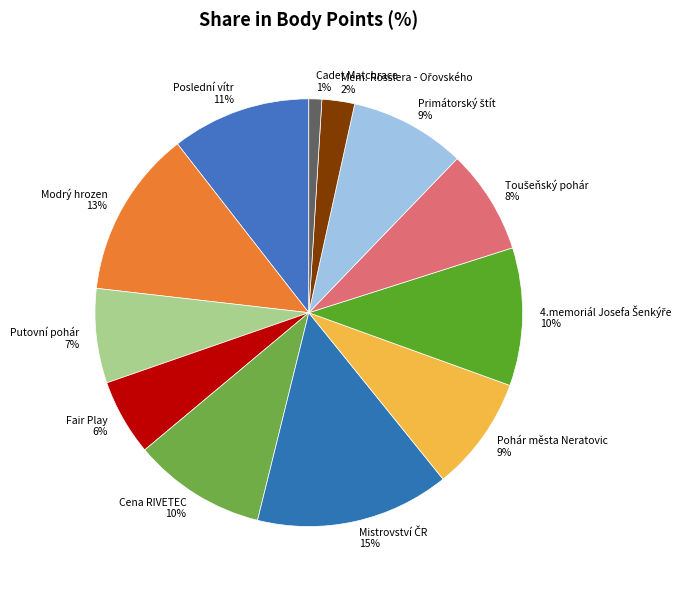

How many slices are in this pie chart?

12